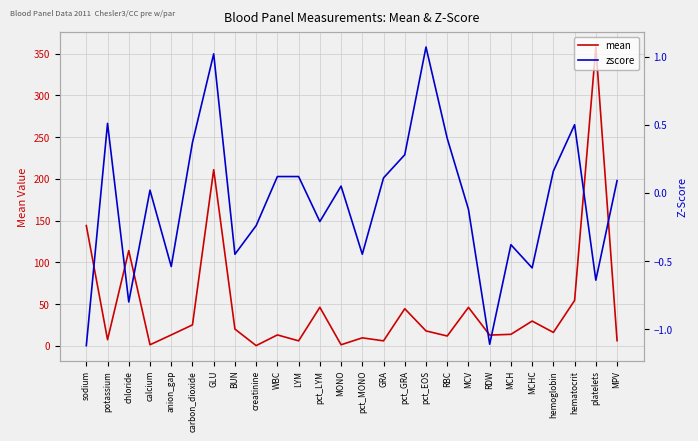

True or false: mean has more than 0 interior local peaks.

True